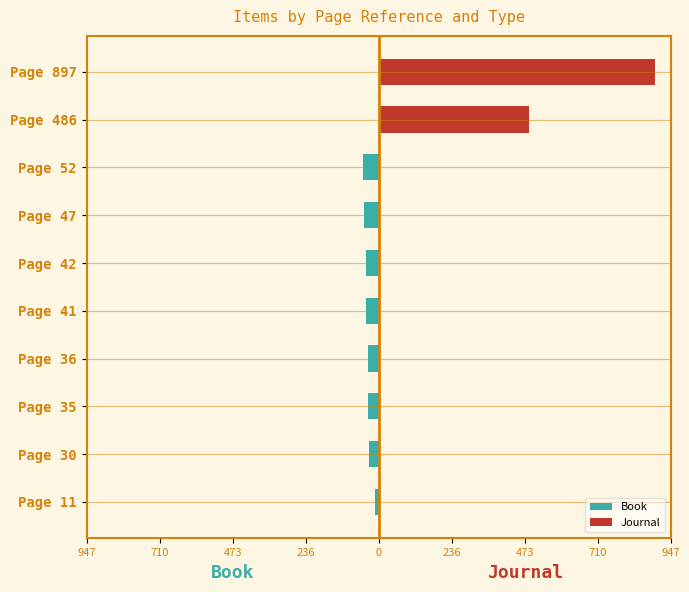

Rank the series by their maximum value, from highest to lowest.

Journal, Book